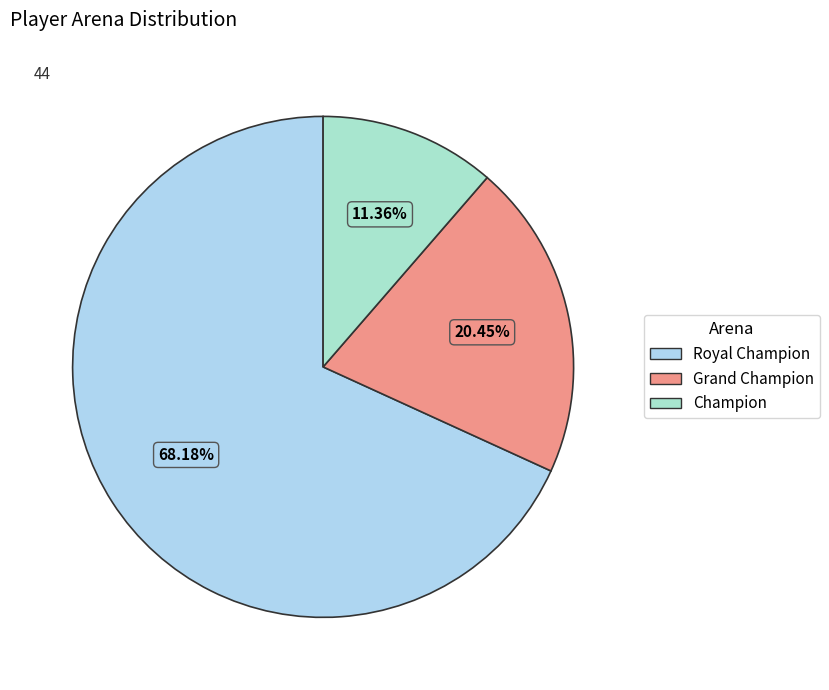

Does Royal Champion represent more than half of the total?

Yes